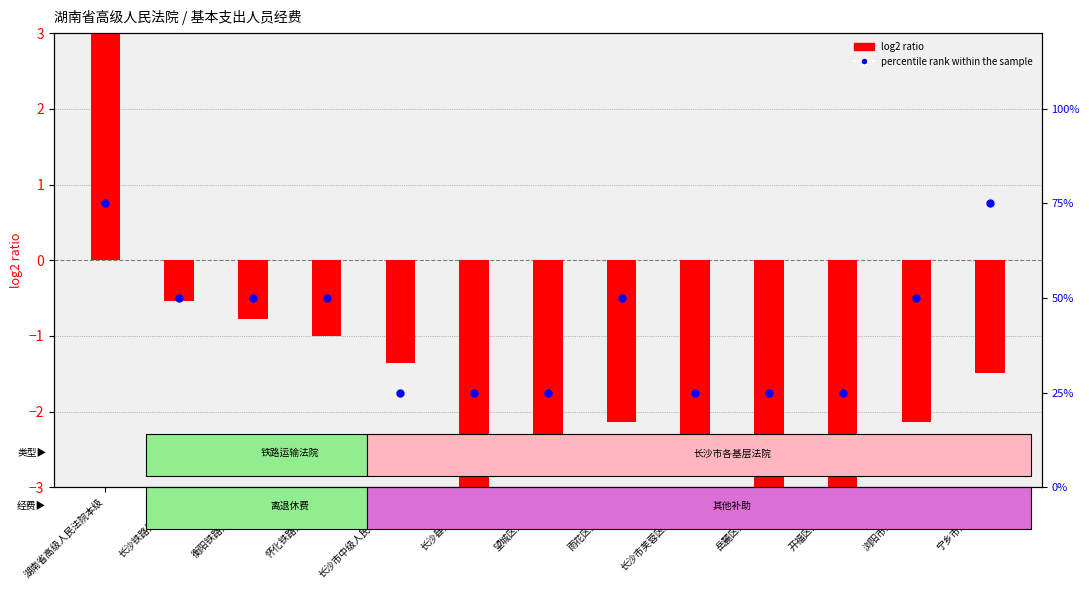

Is the value of percentile rank within the sample at 长沙市中级人民法院本级 greater than the value of log2 ratio at 衡阳铁路运输法院?

Yes